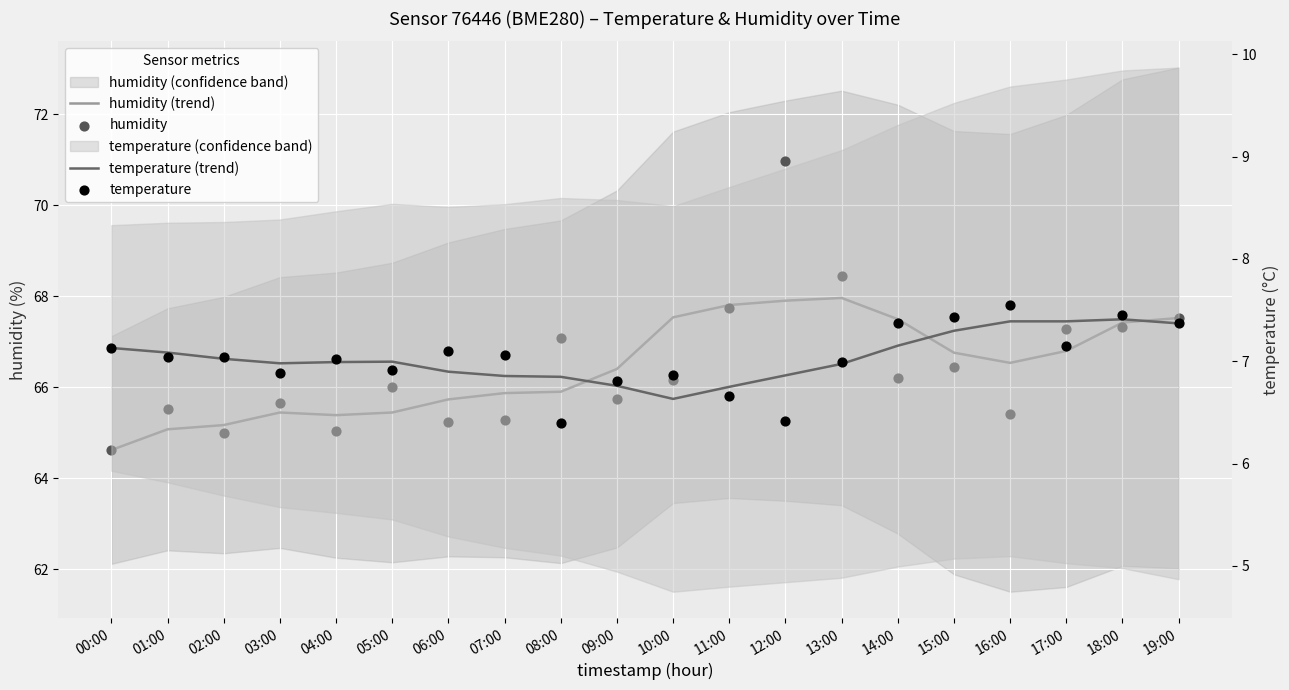

At how many categories does at least one series exceed 66?

12